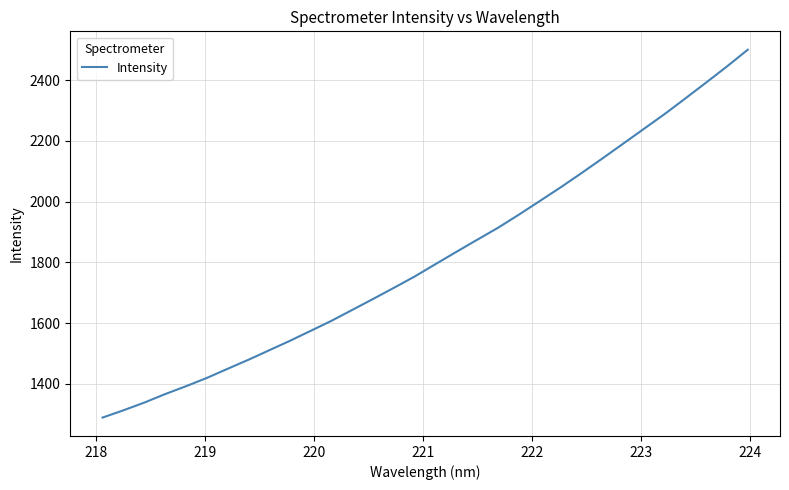

What is the minimum value shown in the chart?

1288.6